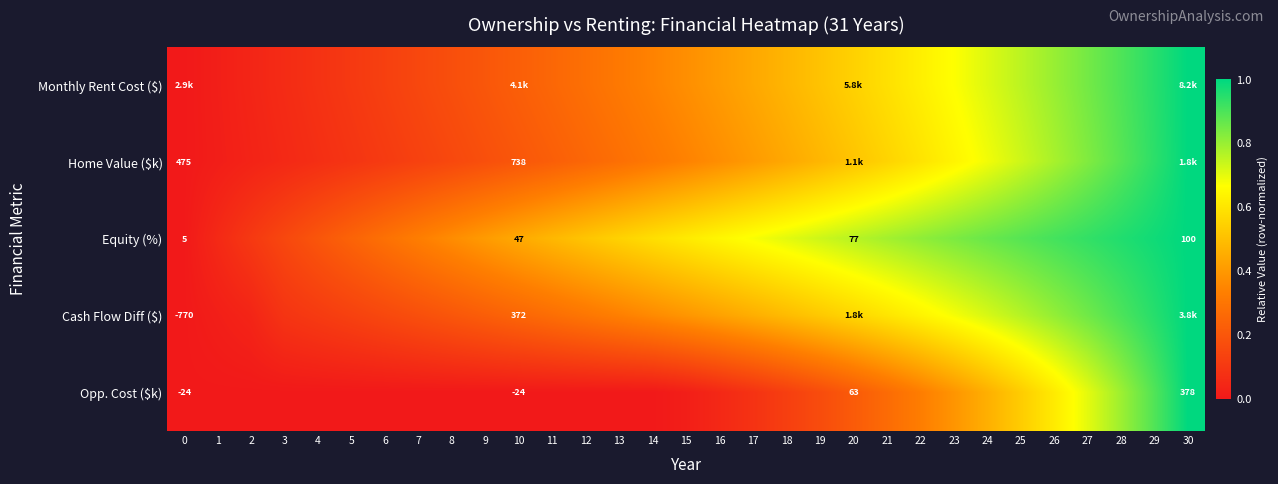

Rank the categories by Monthly Rent Cost ($) value from lowest to highest.

0, 1, 2, 3, 4, 5, 6, 7, 8, 9, 10, 11, 12, 13, 14, 15, 16, 17, 18, 19, 20, 21, 22, 23, 24, 25, 26, 27, 28, 29, 30